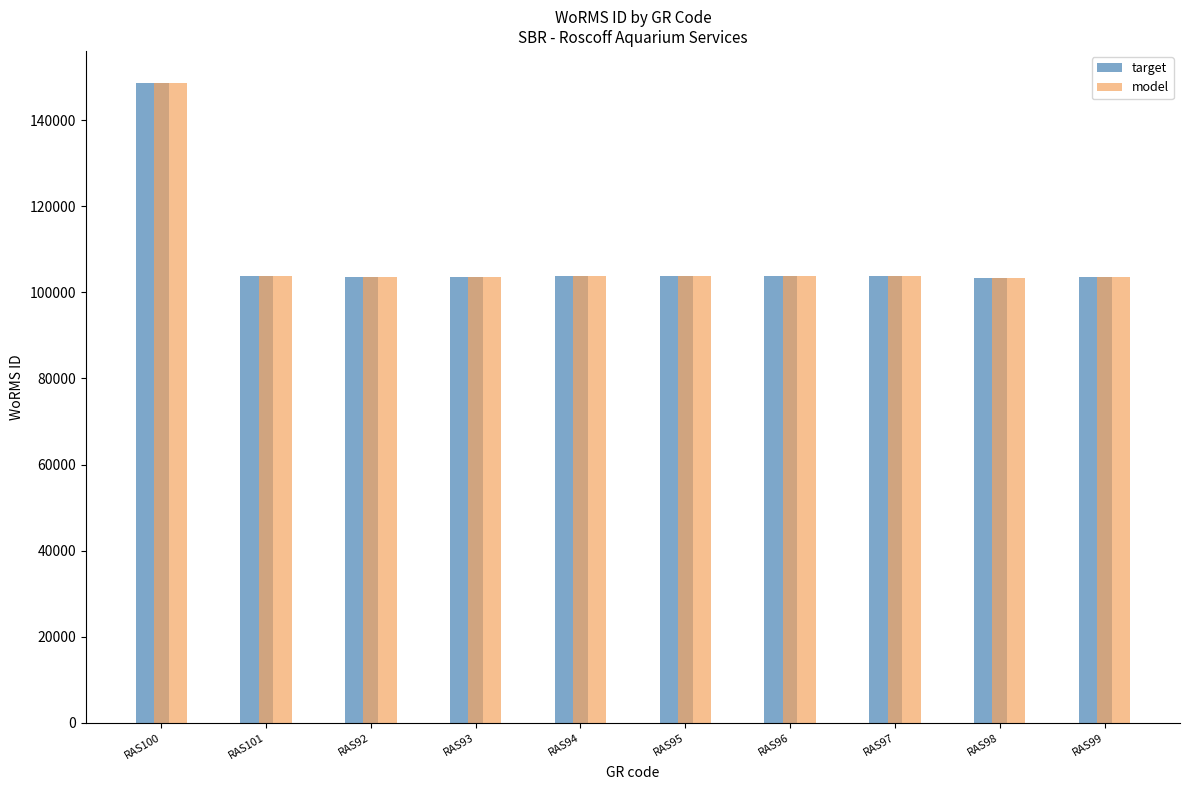

The value of target at RAS95 is 103862. True or false?

True